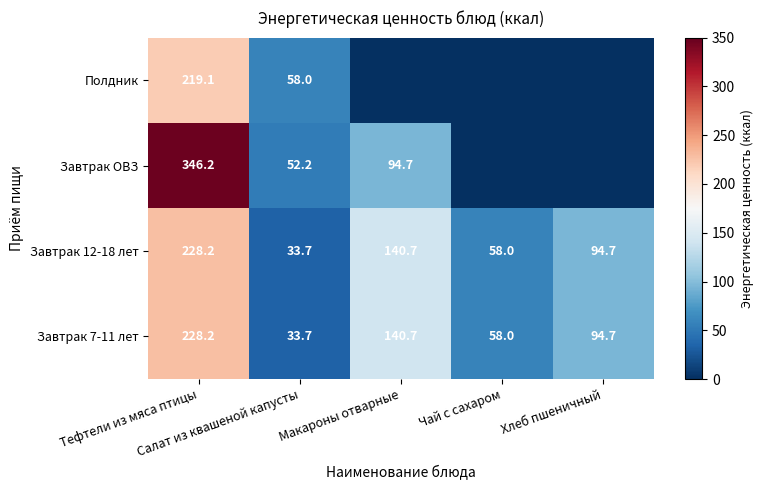

What is the sum of all Завтрак 7-11 лет values?

555.3